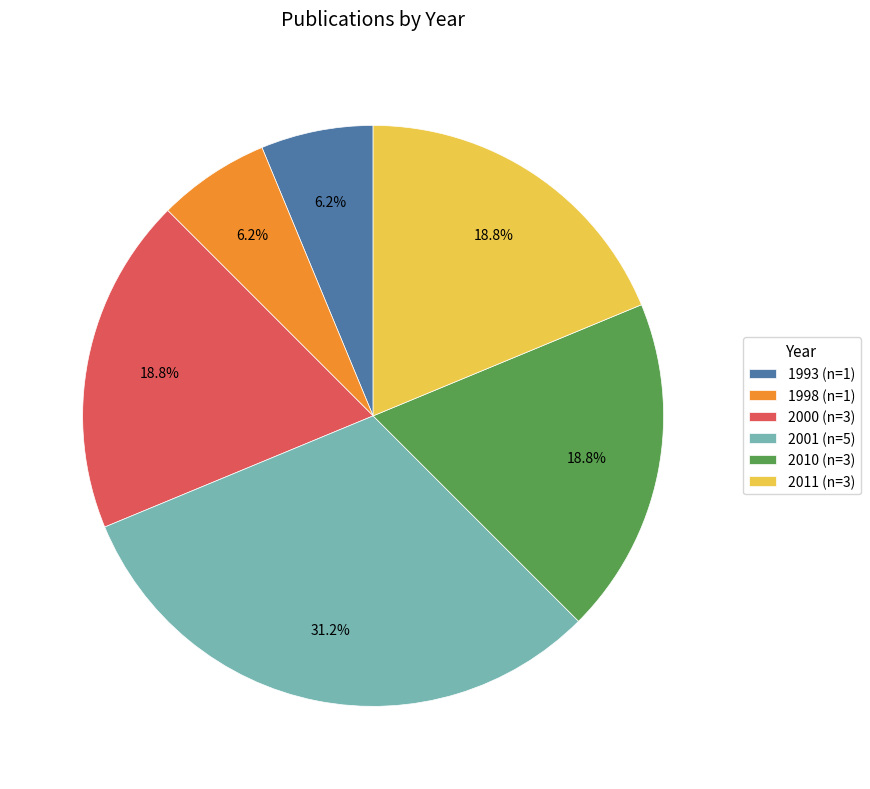

What percentage is the 2000 slice, to the nearest percent?

19%